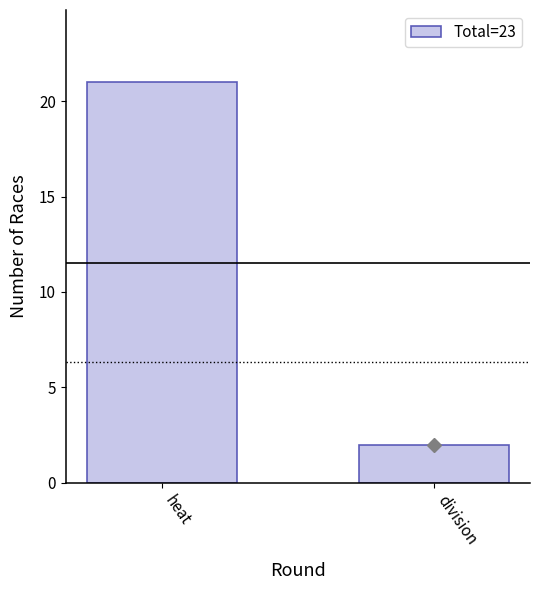

Reading right to left, extract all data points from this chart.

2	21